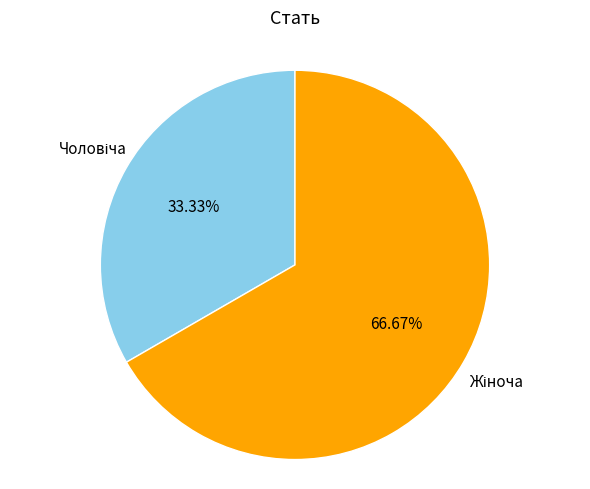

Does any single category account for the majority?

Yes